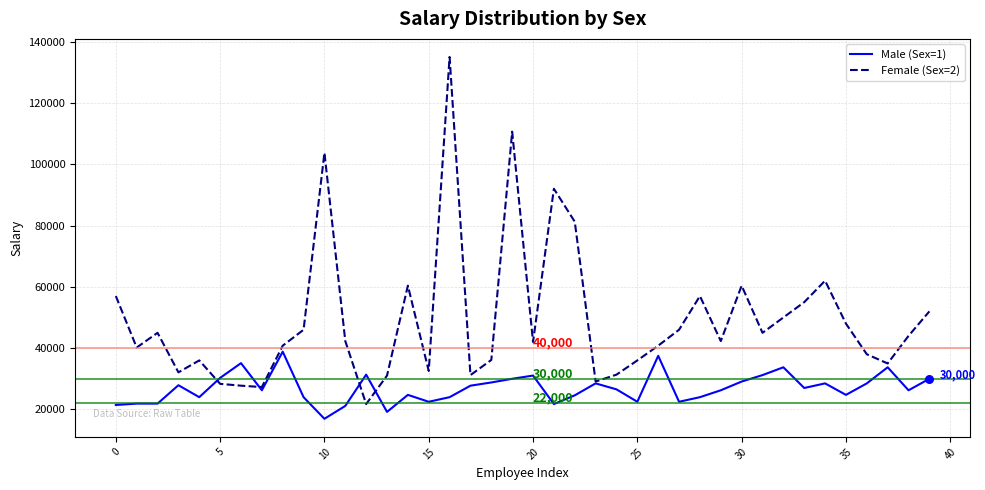

Which series has the largest range (max minus min)?

Female (Sex=2)